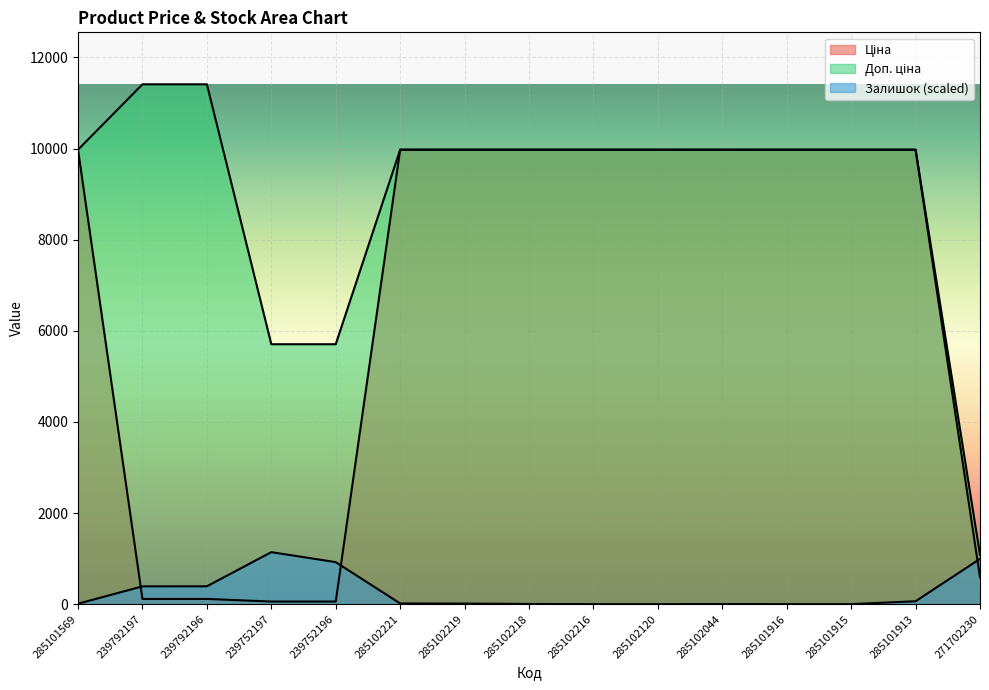

The value of Ціна at 239752196 is 57.0. True or false?

True